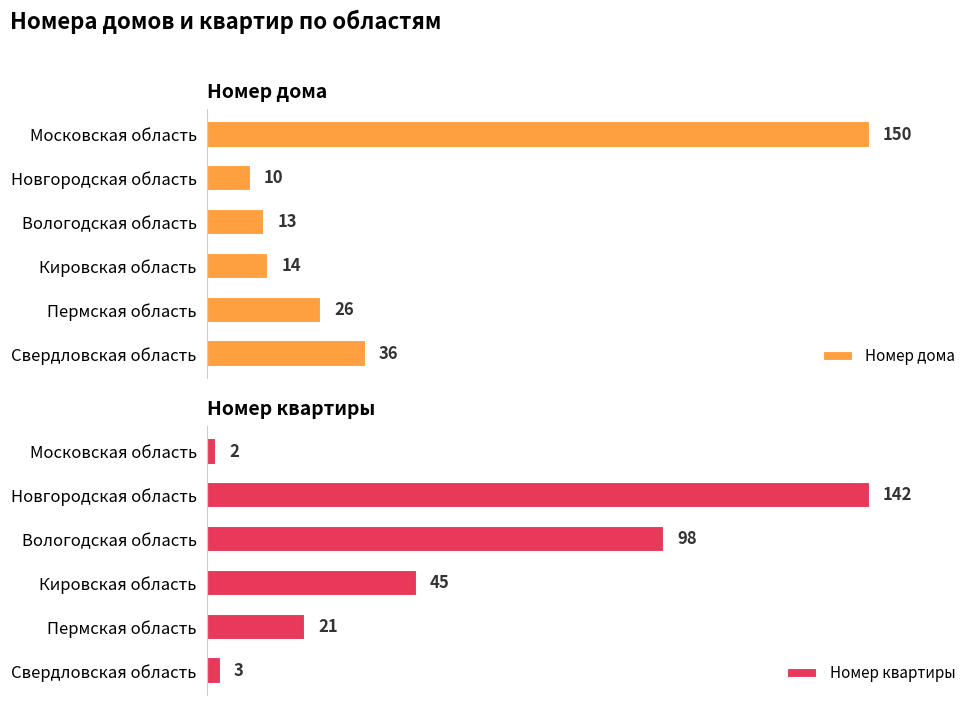

Which series has the widest spread of values?

Номер дома